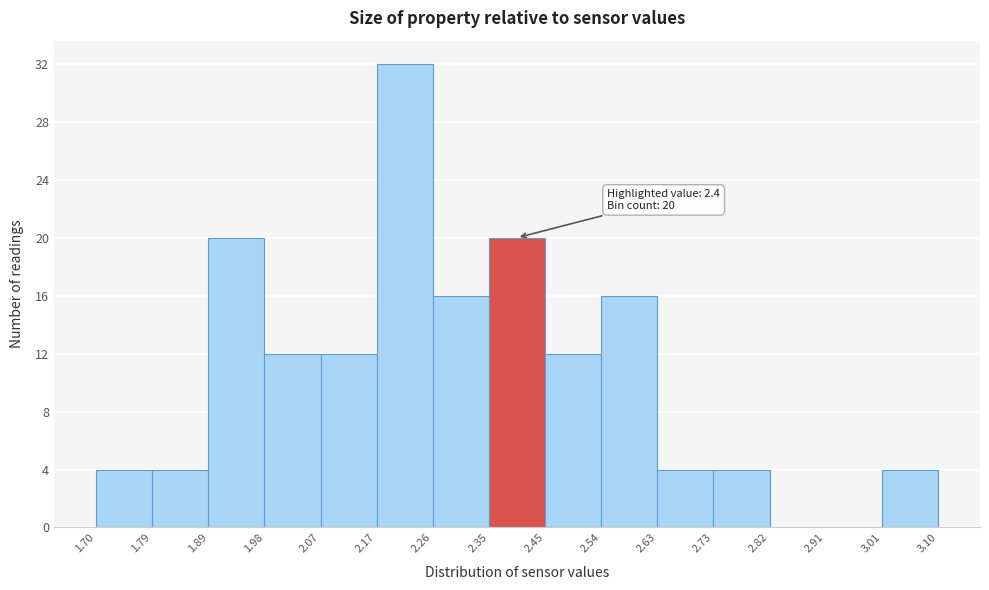

Over which range of the x-axis is the bar tallest?

2.17 to 2.26